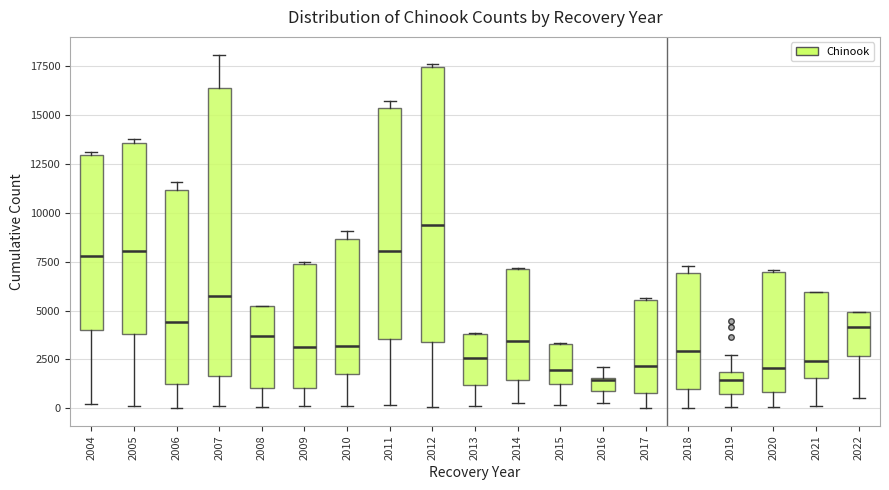

Comparing the boxes themselves (not the whiskers), which one is the tallest?

2007